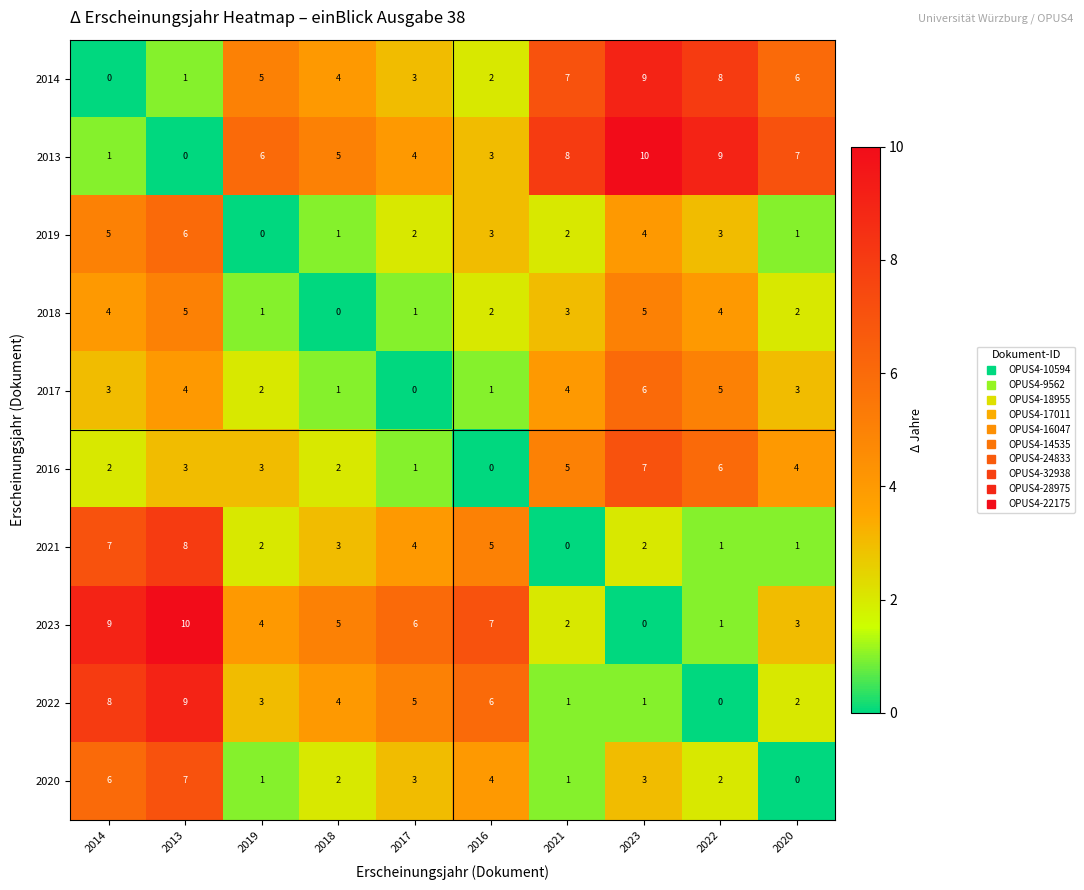

What is the total value across all series at 2021?

33